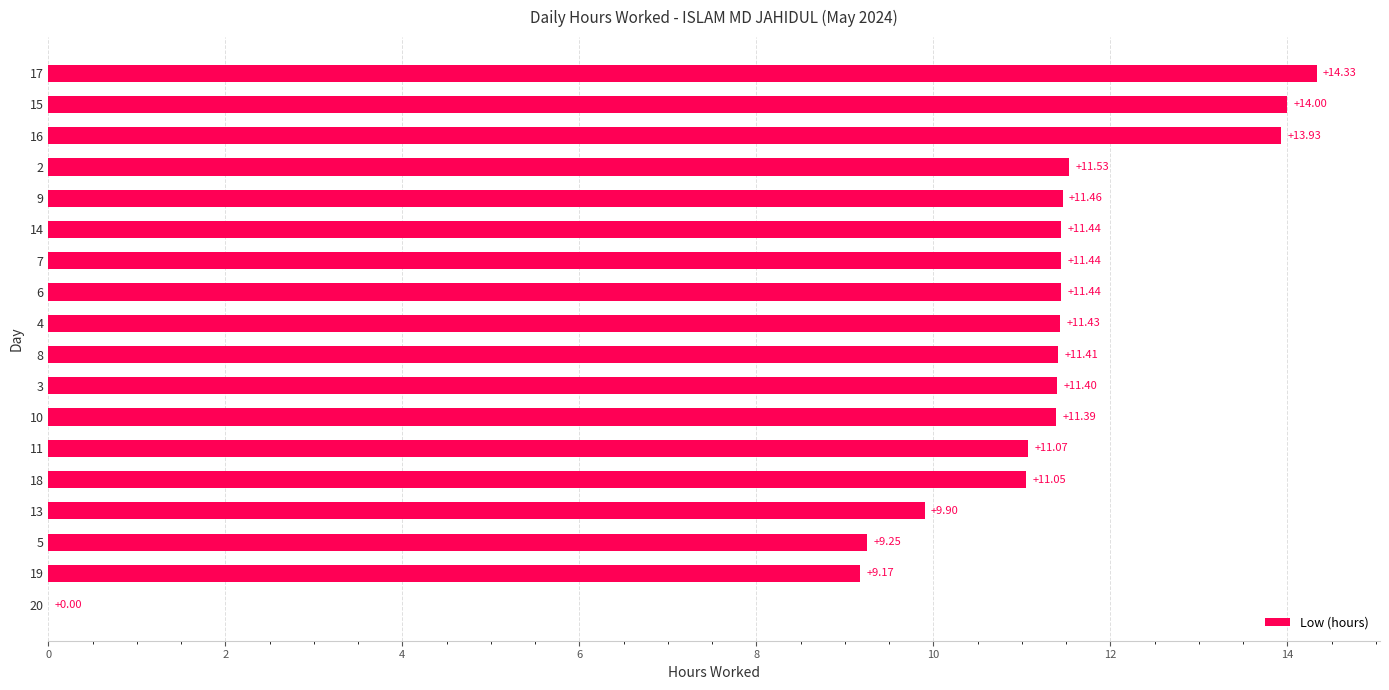

What is the sum of all values?

195.6